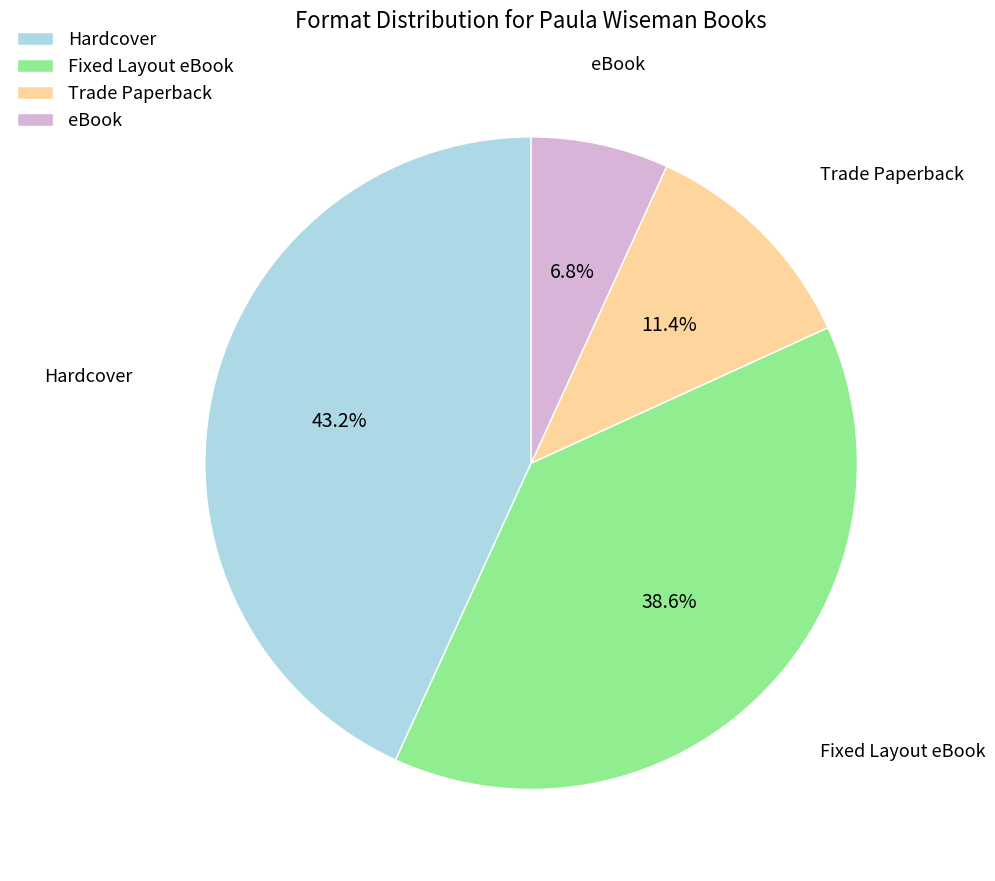

How many slices are in this pie chart?

4